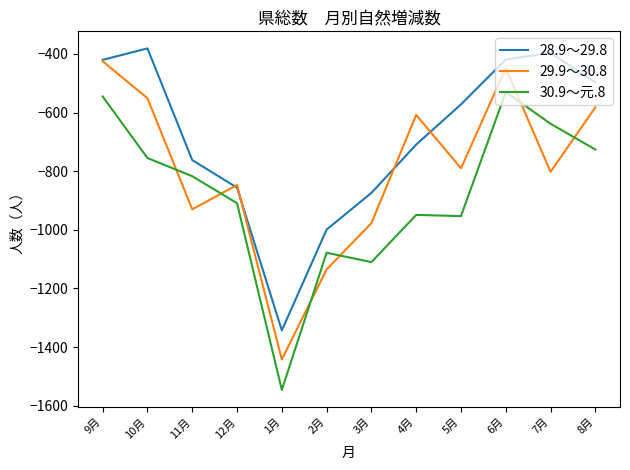

What is the sum of all 28.9～29.8 values?

-8228